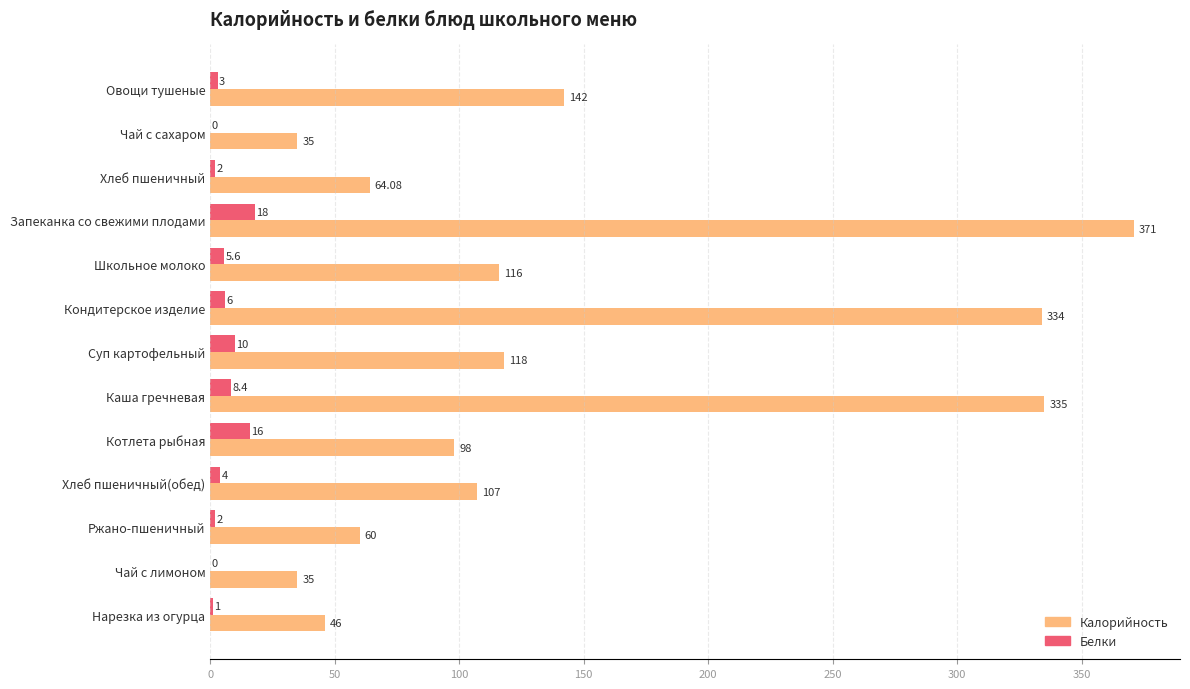

What is the sum of the Белки values at Запеканка со свежими плодами and Чай с лимоном?

18.0